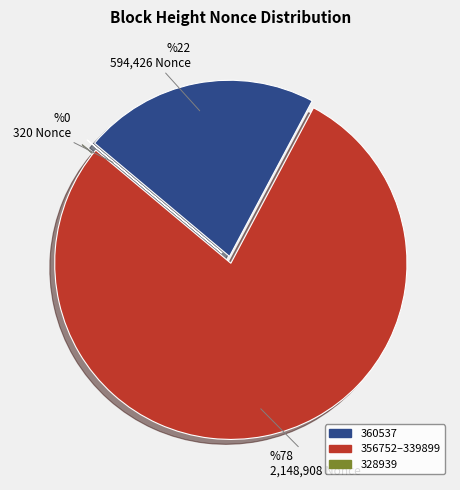

Is there any slice that represents more than half of the pie?

Yes